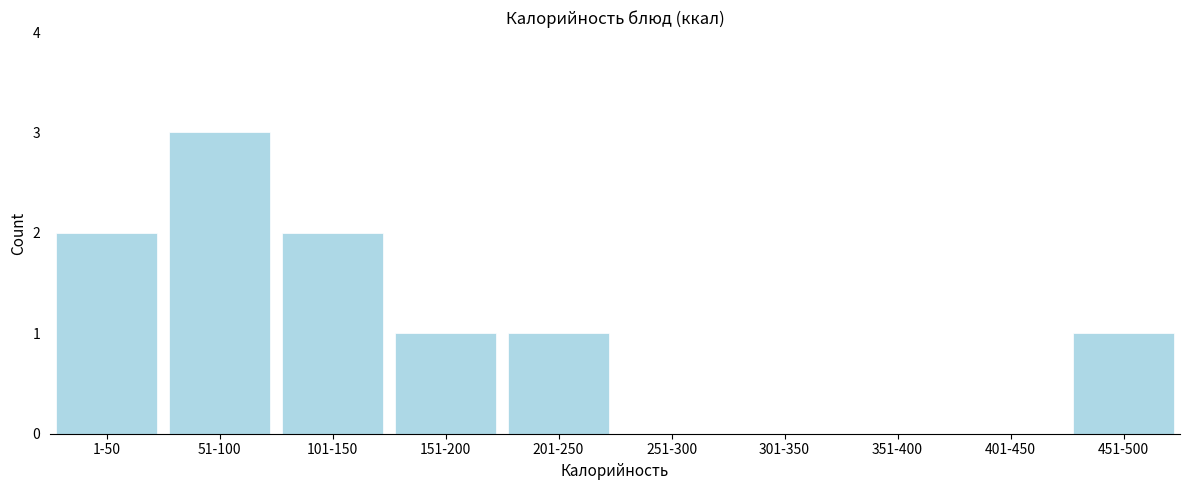

Reading left to right, list all the values displayed in this chart.

1-50=2	51-100=3	101-150=2	151-200=1	201-250=1	251-300=0	301-350=0	351-400=0	401-450=0	451-500=1